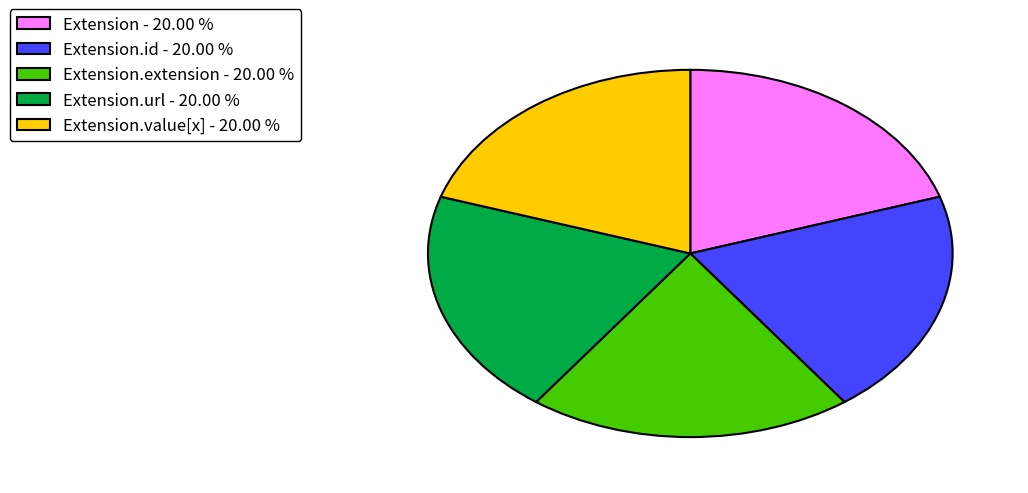

Count the number of slices in the pie.

5